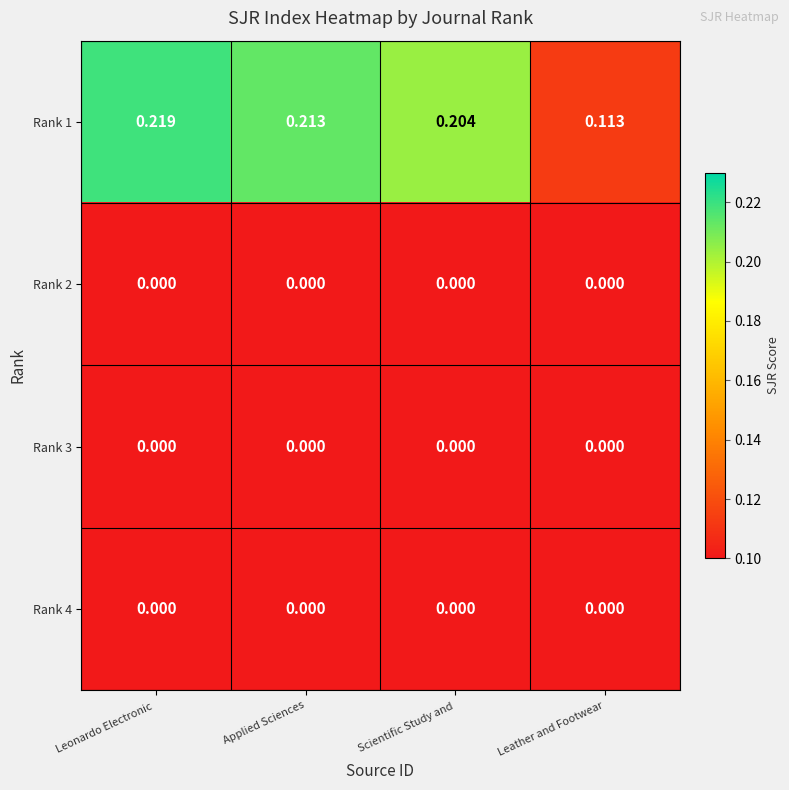

Which series has the largest total across all categories?

Rank 1